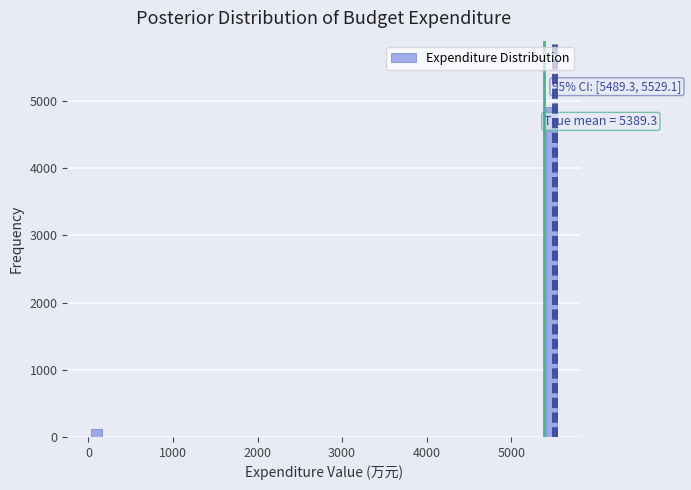

Read against the x-axis, roughly where is the centre of the tallest bar?

5500